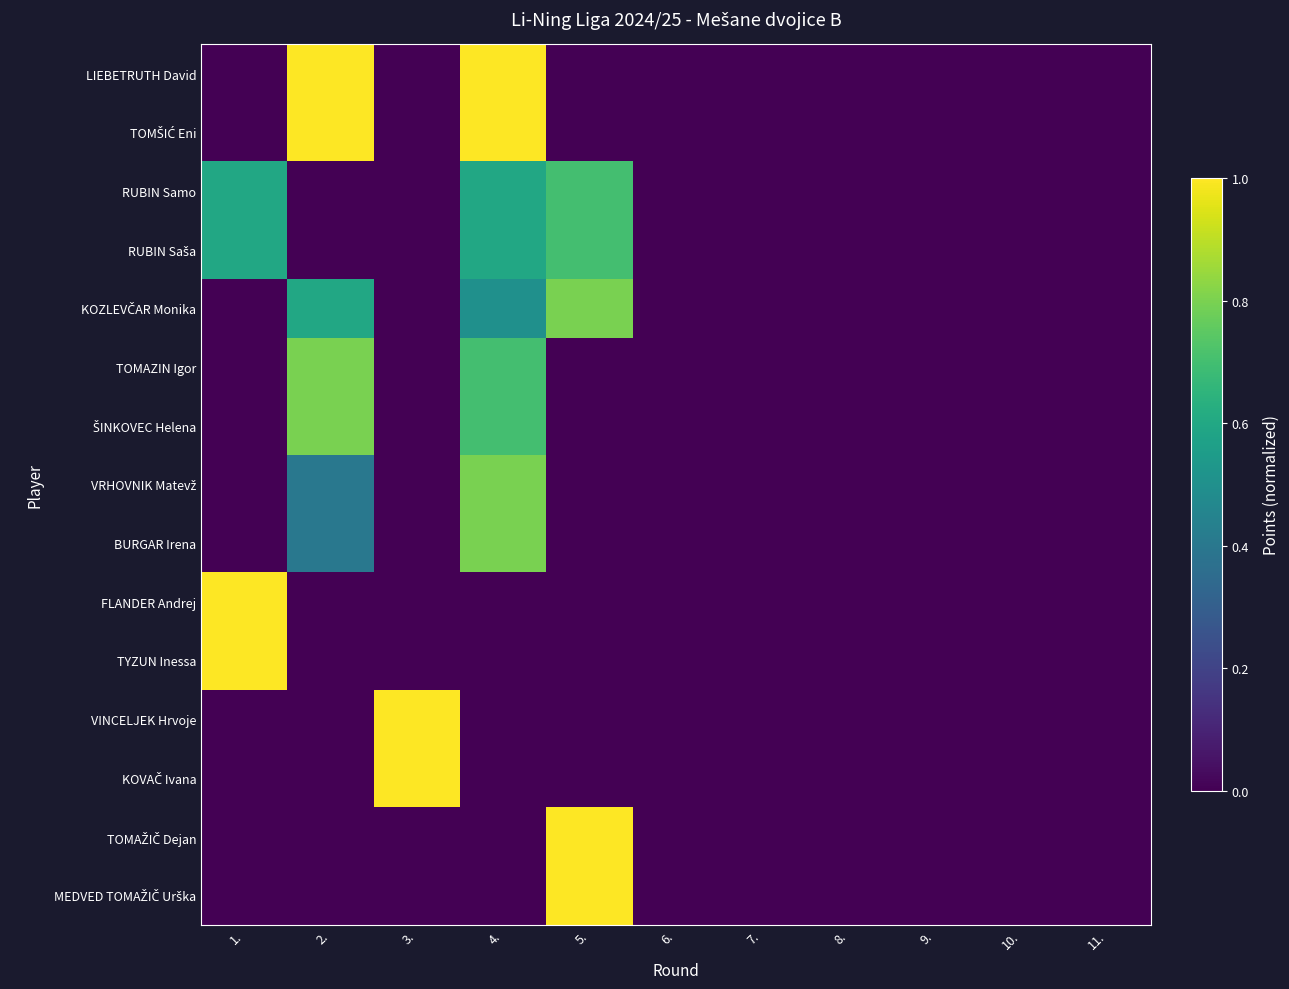

At how many categories does at least one series exceed 0?

5